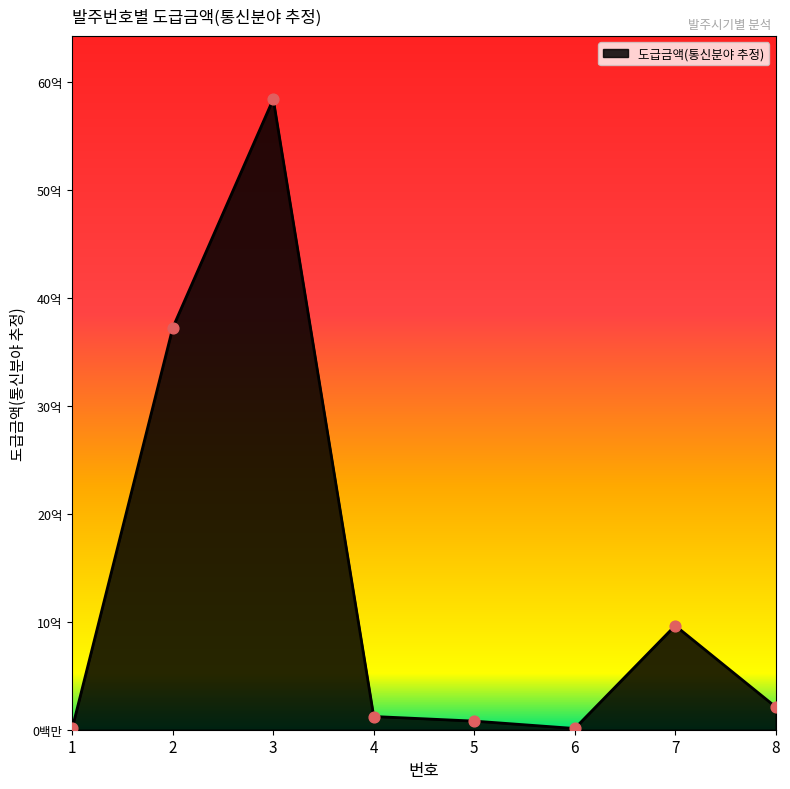

Between 3 and 8, which is larger?

3